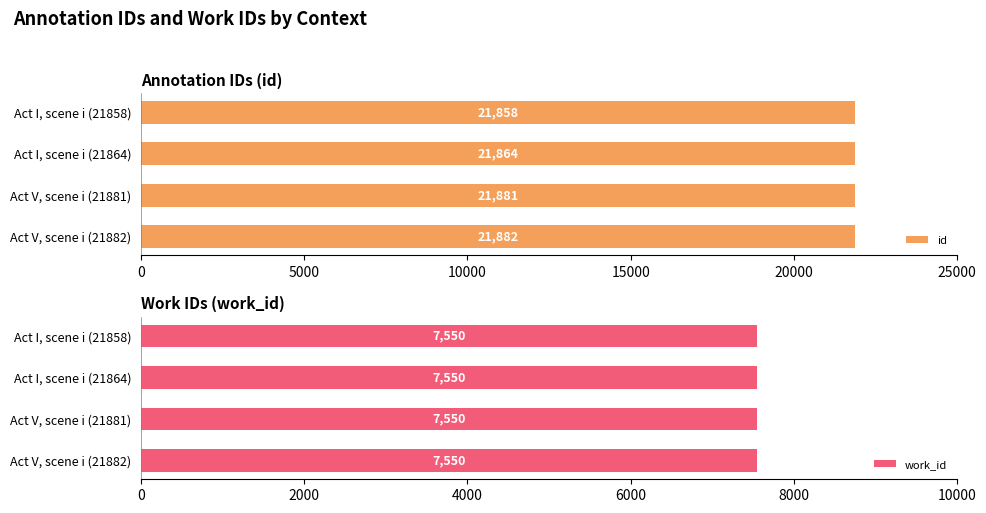

What value does the id series have at Act I, scene i (21858), to the nearest 10?

21860